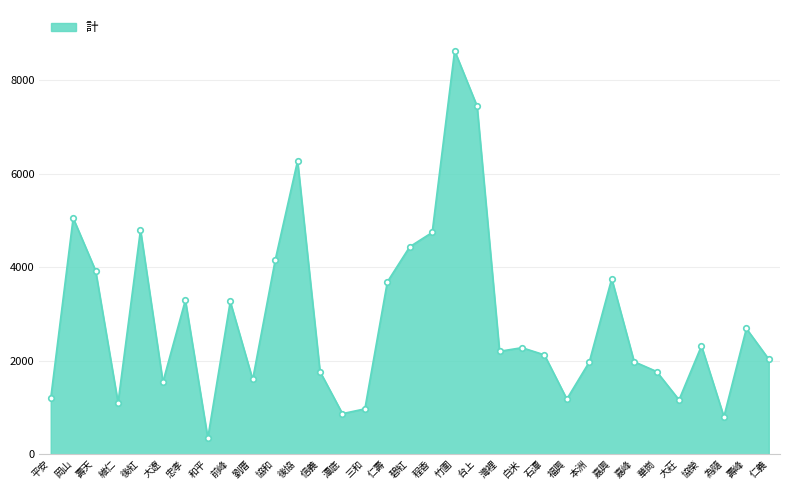

The chart shows a value of 226 at 為隨. True or false?

False